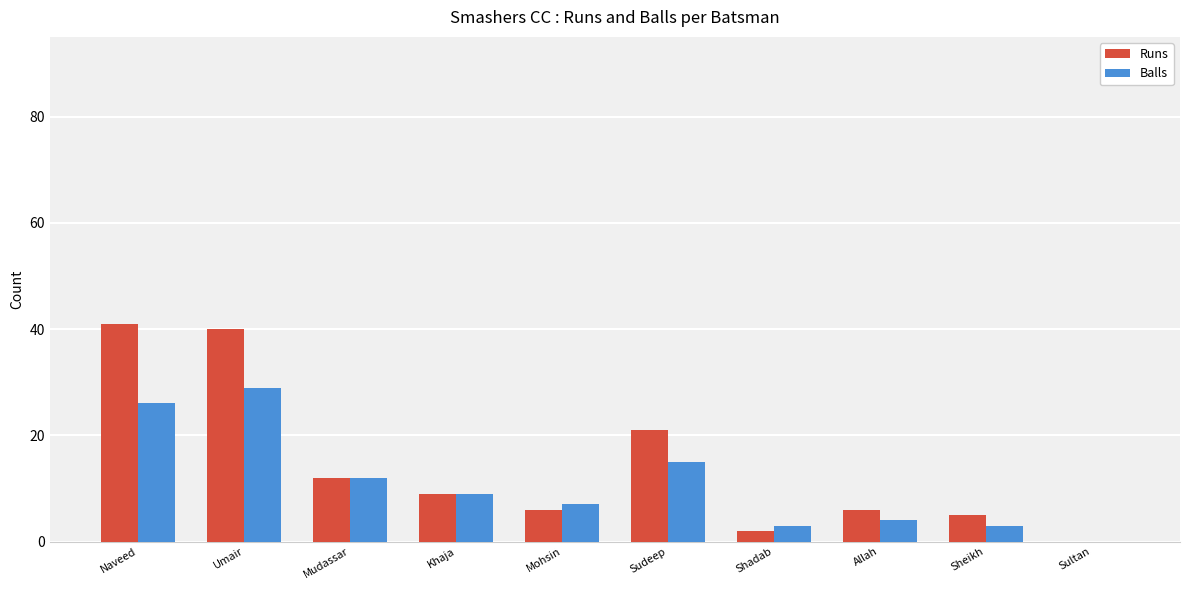

What is the sum of the Runs values at Sudeep and Allah?

27